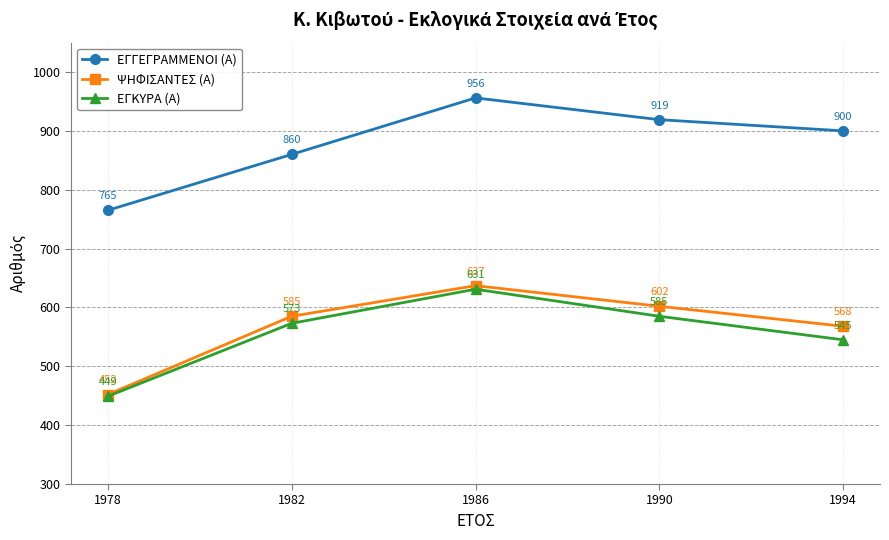

What is the lowest value of the ΨΗΦΙΣΑΝΤΕΣ (Α) series?

452